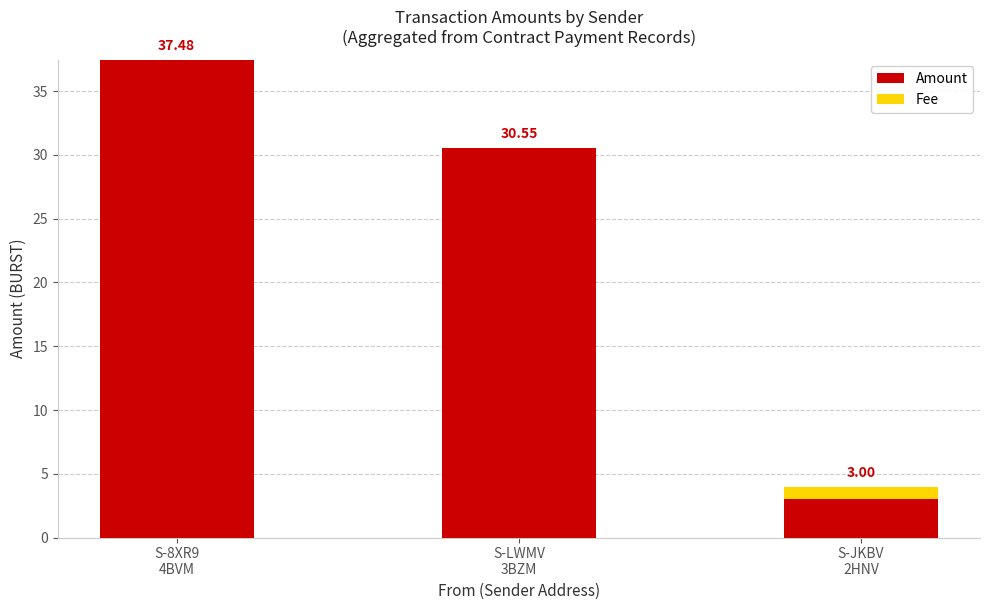

At which label does Amount reach its peak?

S-8XR9
4BVM